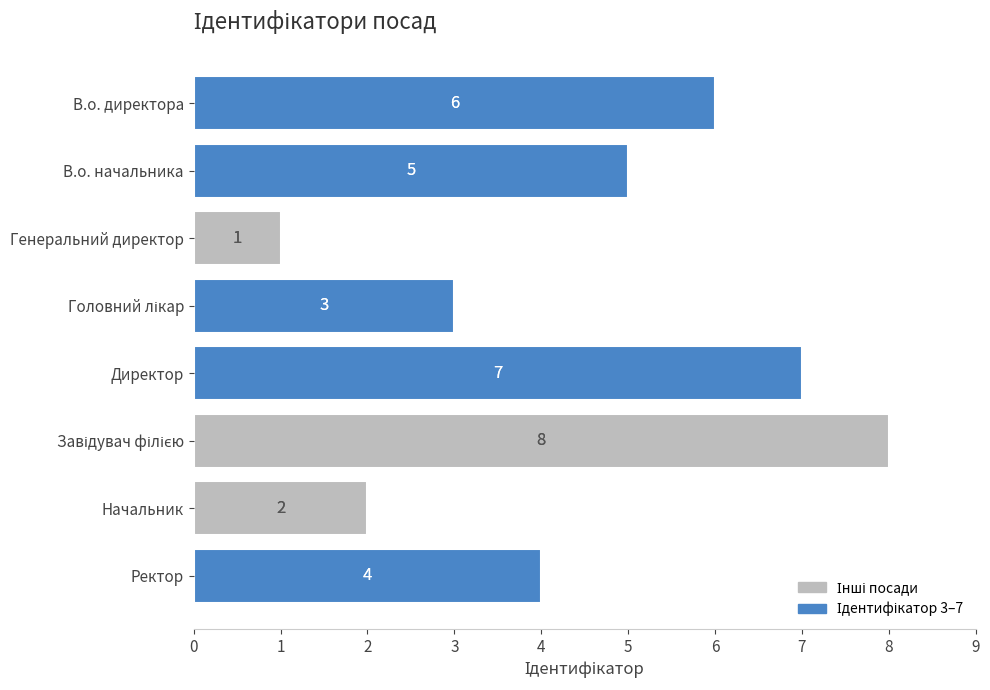

Count the values in the range 3 to 7.

5